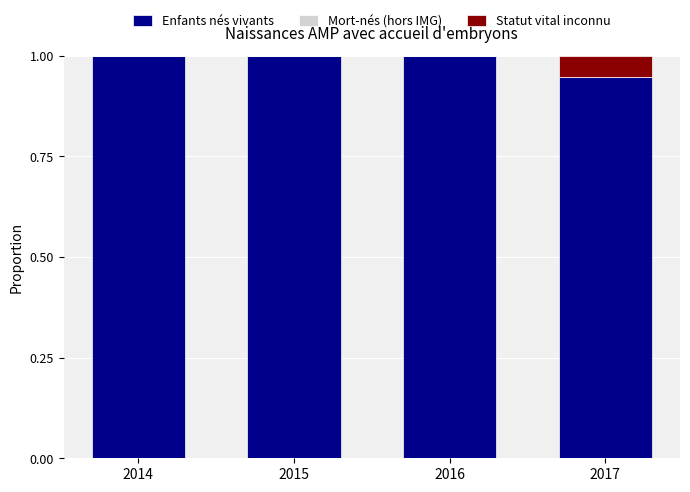

What is the total value across all series at 2015?

1.0